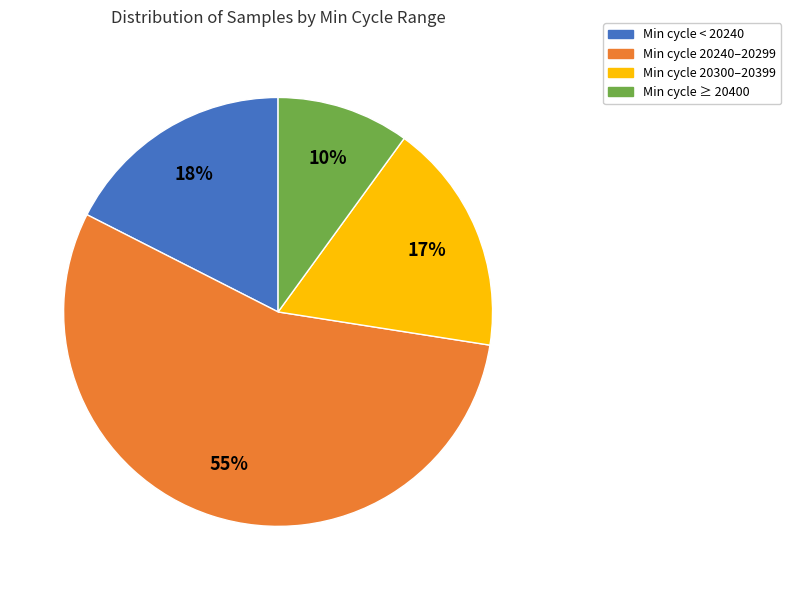

To the nearest percent, what is the average slice percentage?

25%